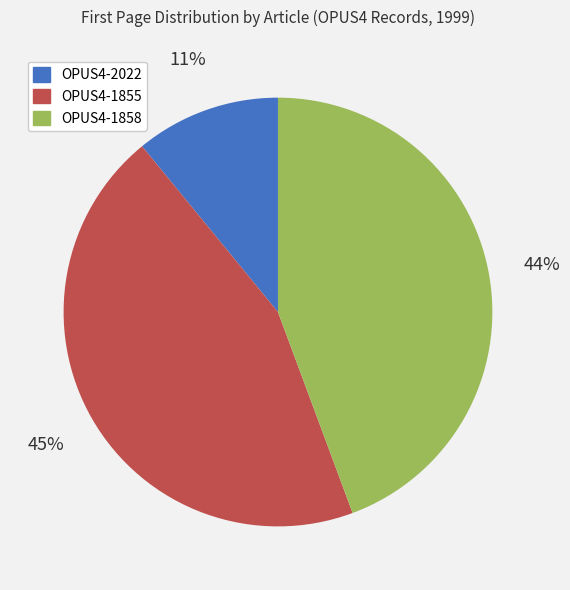

To the nearest percent, what is the combined percentage of OPUS4-1858 and OPUS4-2022?

55%